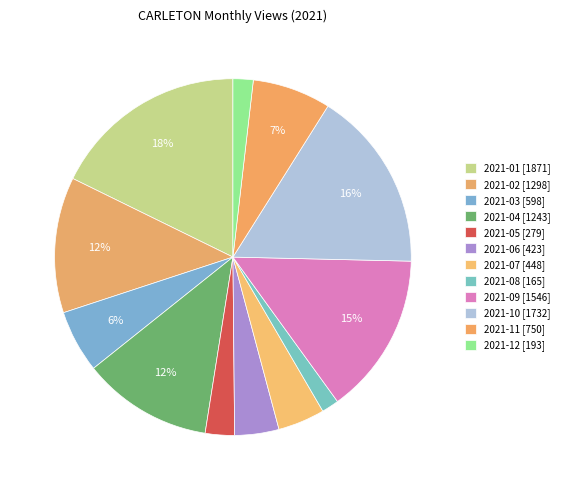

Is the sum of 2021-01 and 2021-08 greater than half?

No